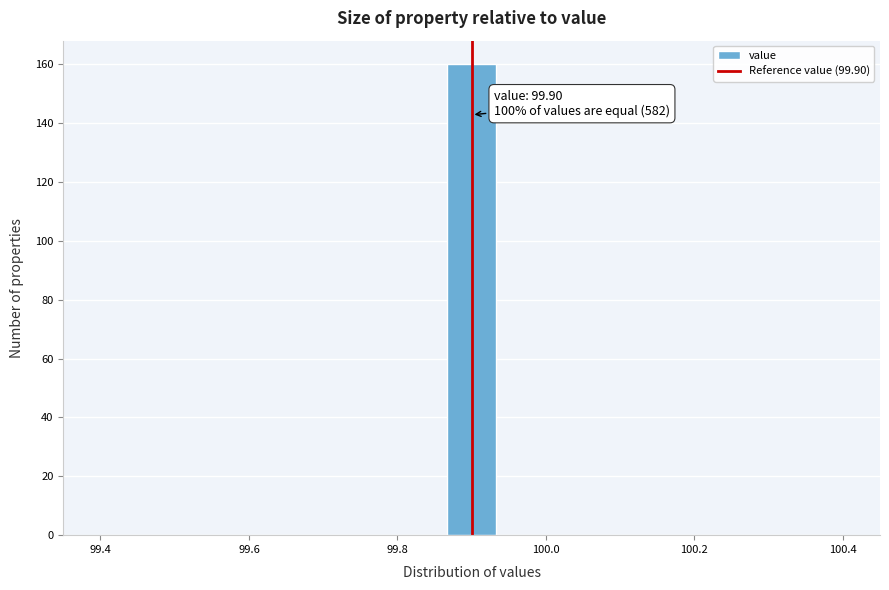

Around what value on the x-axis is the tallest bar? Give the approximate position of its centre, as read against the axis.

99.90